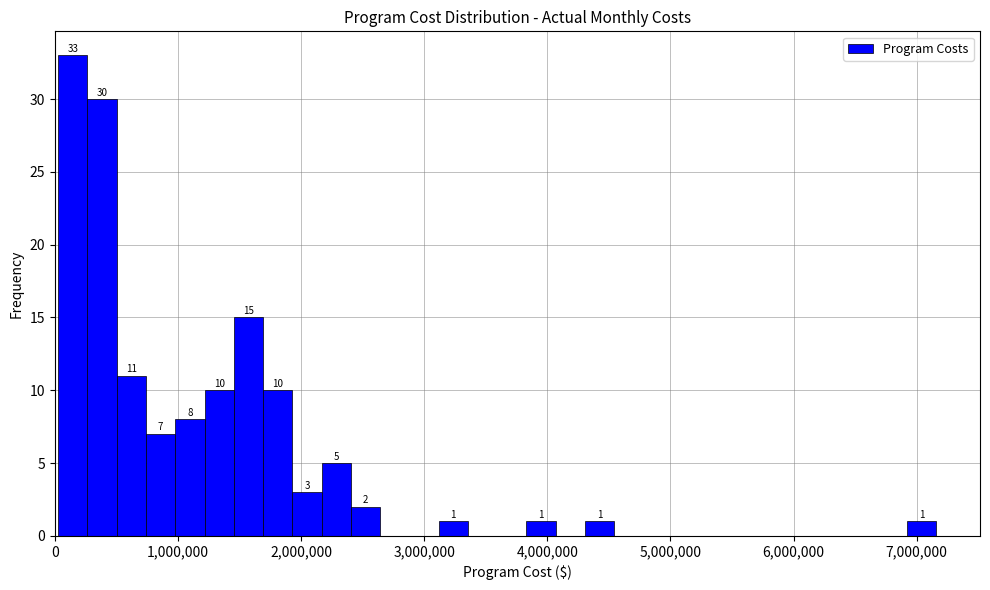

Around what value on the x-axis is the tallest bar? Give the approximate position of its centre, as read against the axis.

100000